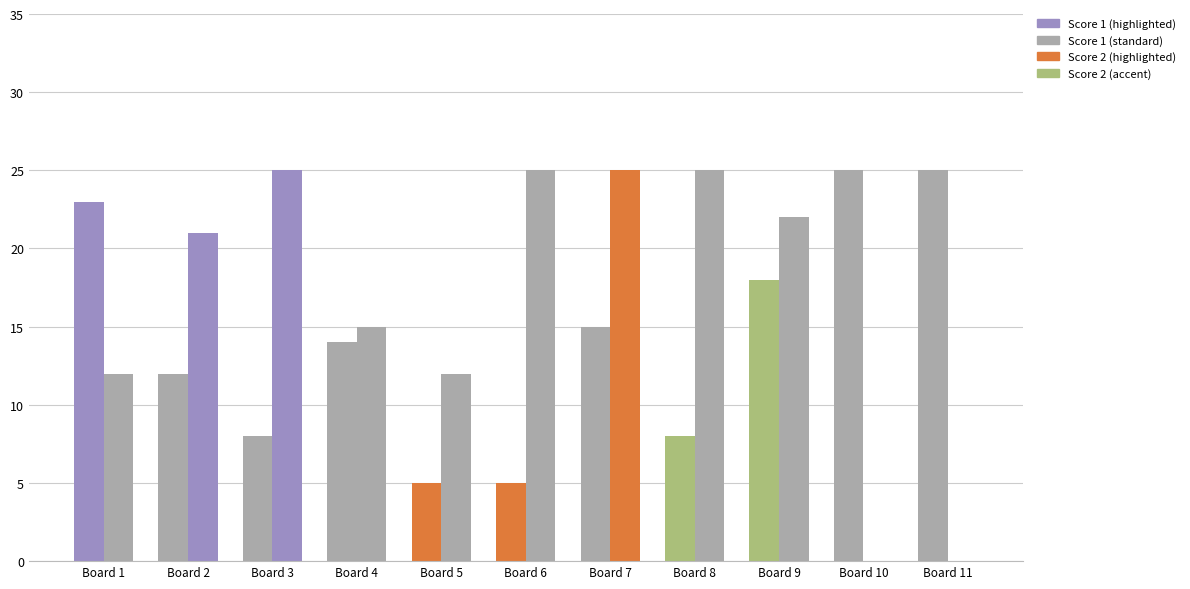

Count the number of categories in the chart.

11